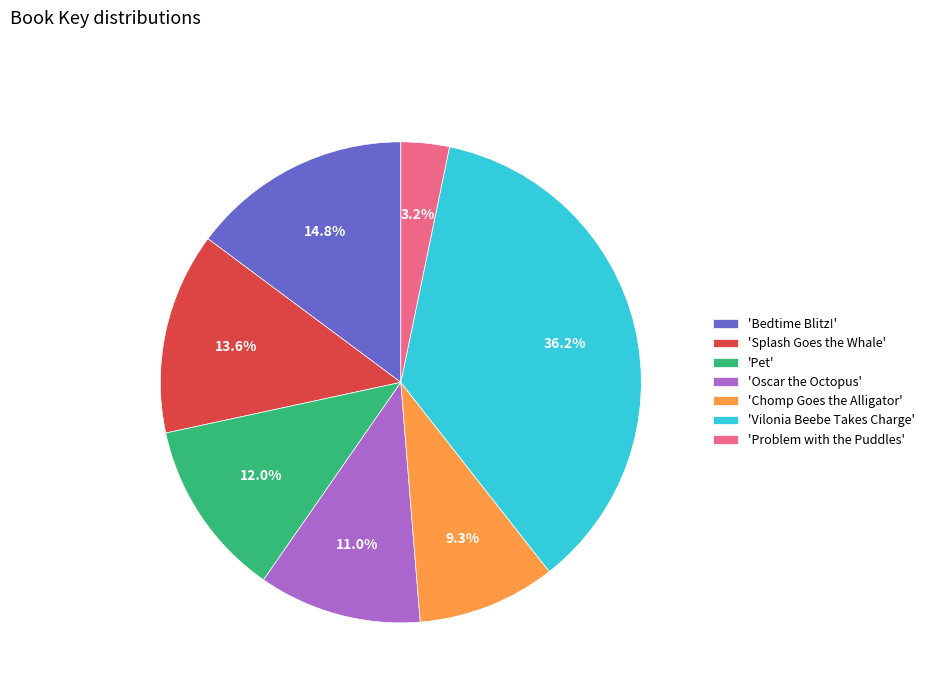

Approximately how many times larger is the value at 'Chomp Goes the Alligator' compared to 'Pet'?

0.8